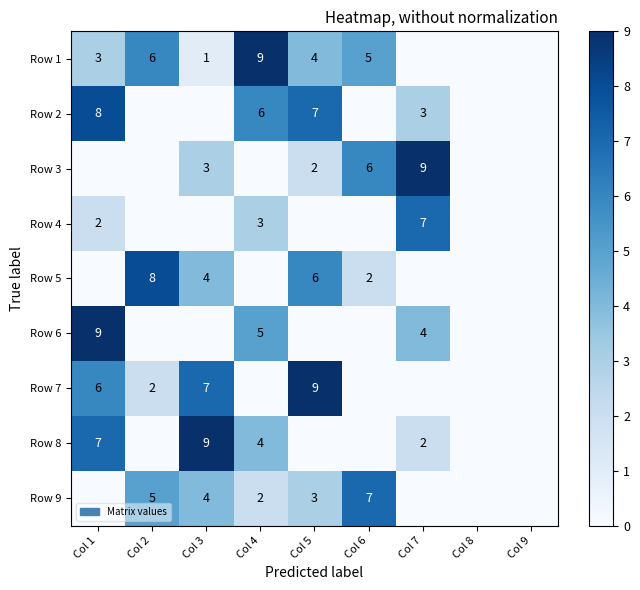

Which has a higher value, Col 5 or Col 1?

Col 5